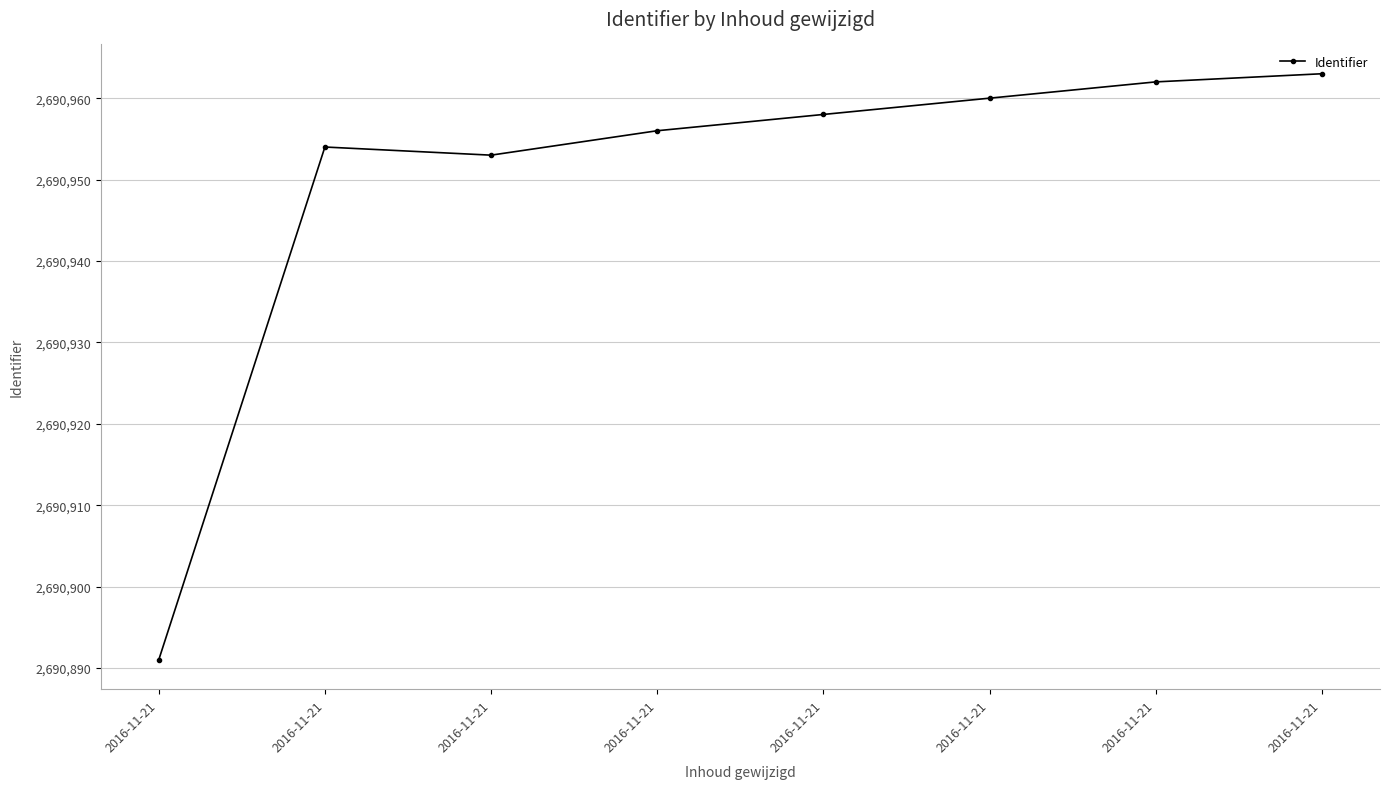

True or false: there are more than 1 points higher than both neighbors.

False